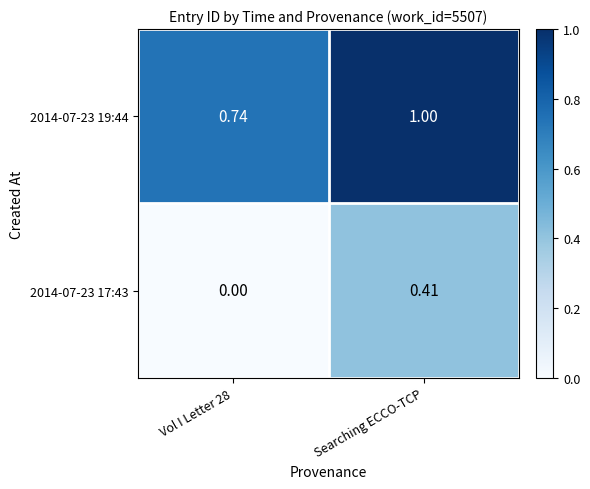

Which series has the largest range (max minus min)?

2014-07-23 17:43